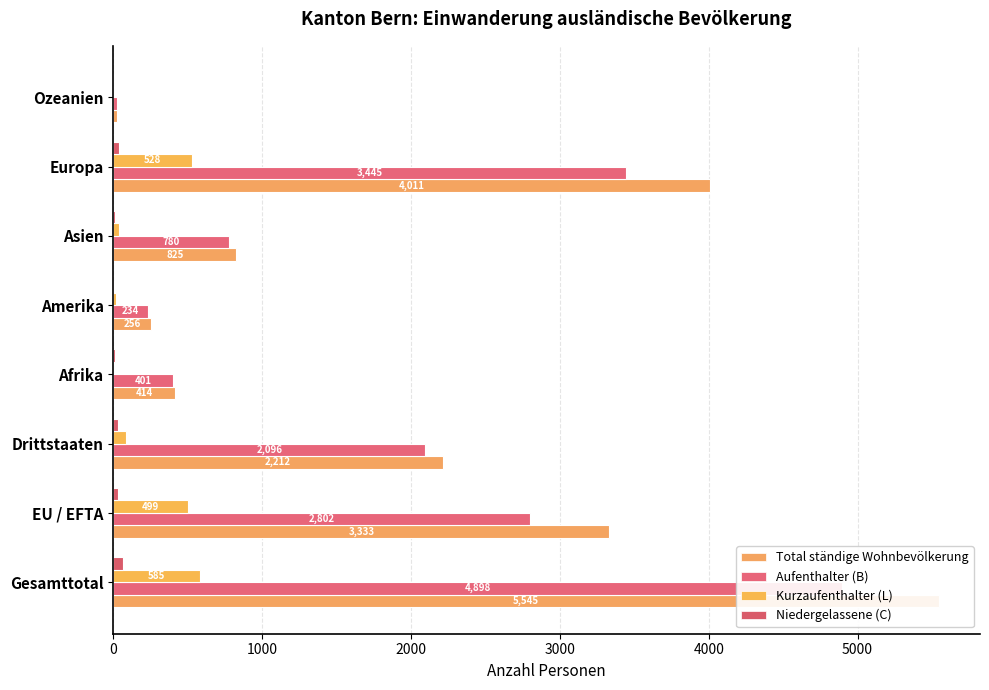

Which series changed the most between EU / EFTA and Ozeanien?

Total ständige Wohnbevölkerung